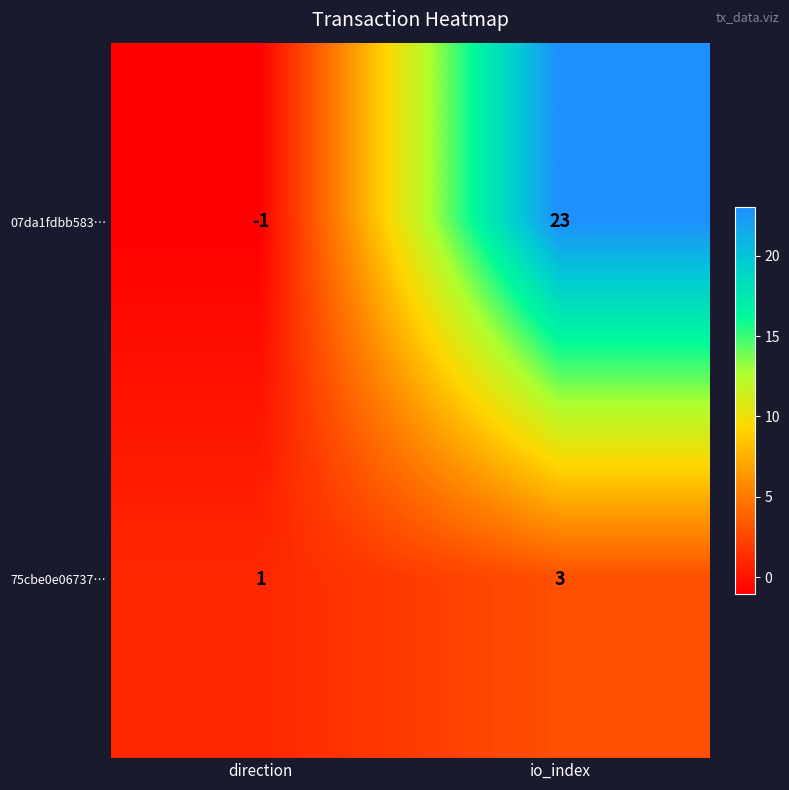

At which category is the sum across all series the highest?

io_index